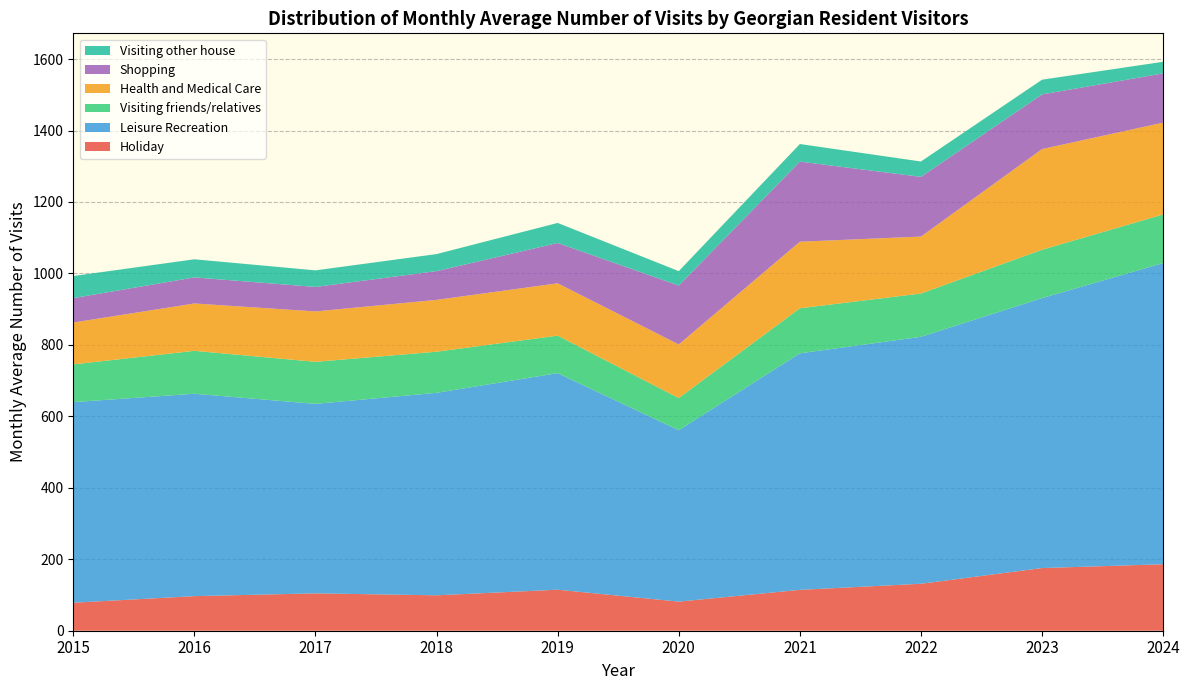

Reading left to right, list all the values displayed in this chart.

Holiday: 78.4	96.8	104.6	99.1	114.8	81.4	114.4	131.4	175.4	186.1
Leisure Recreation: 561.5	566.5	530.4	566.7	606.1	479.8	662.0	691.2	755.5	842.9
Visiting friends/relatives: 105.6	120.1	117.7	115.1	105.0	90.1	126.0	121.2	135.4	136.0
Health and Medical Care: 117.2	132.6	141.1	145.1	146.5	150.0	186.4	159.3	281.8	257.1
Shopping: 68.2	72.9	68.5	80.4	112.8	164.9	224.2	167.1	153.0	137.8
Visiting other house: 61.9	50.7	46.4	47.7	56.2	40.3	49.2	43.1	41.2	32.5